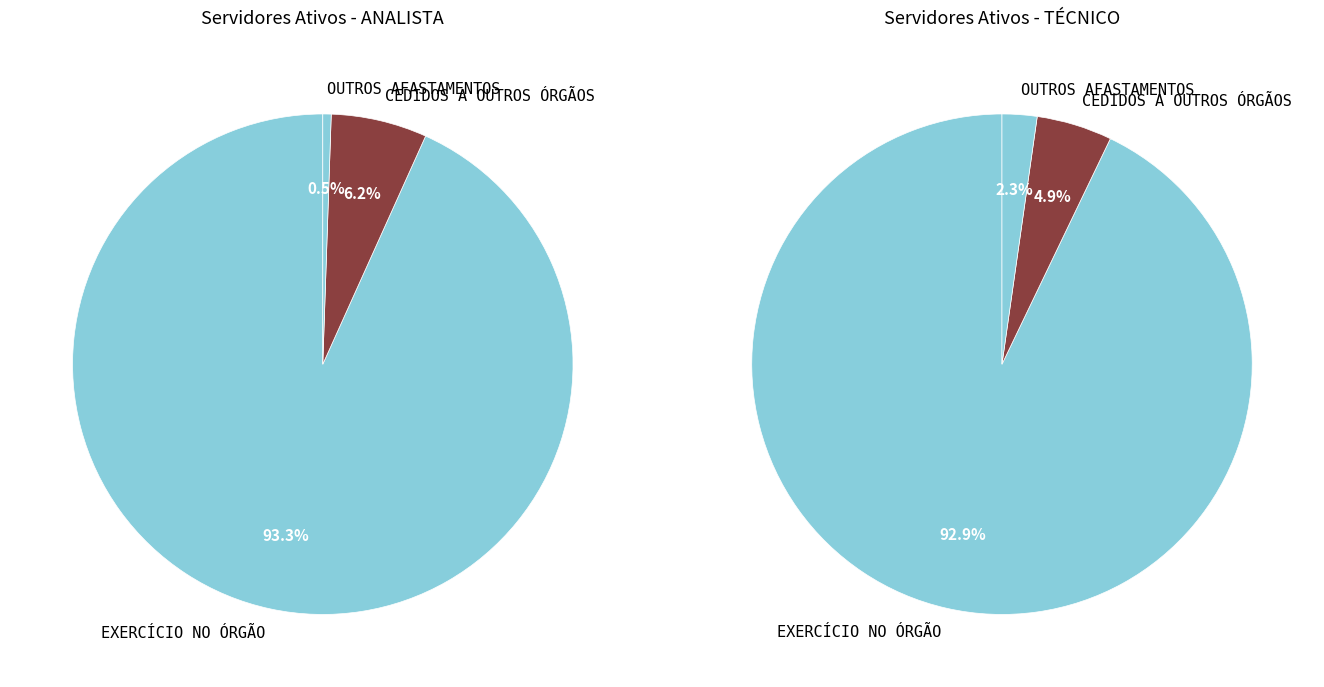

To the nearest percent, what is the average slice percentage?

33%